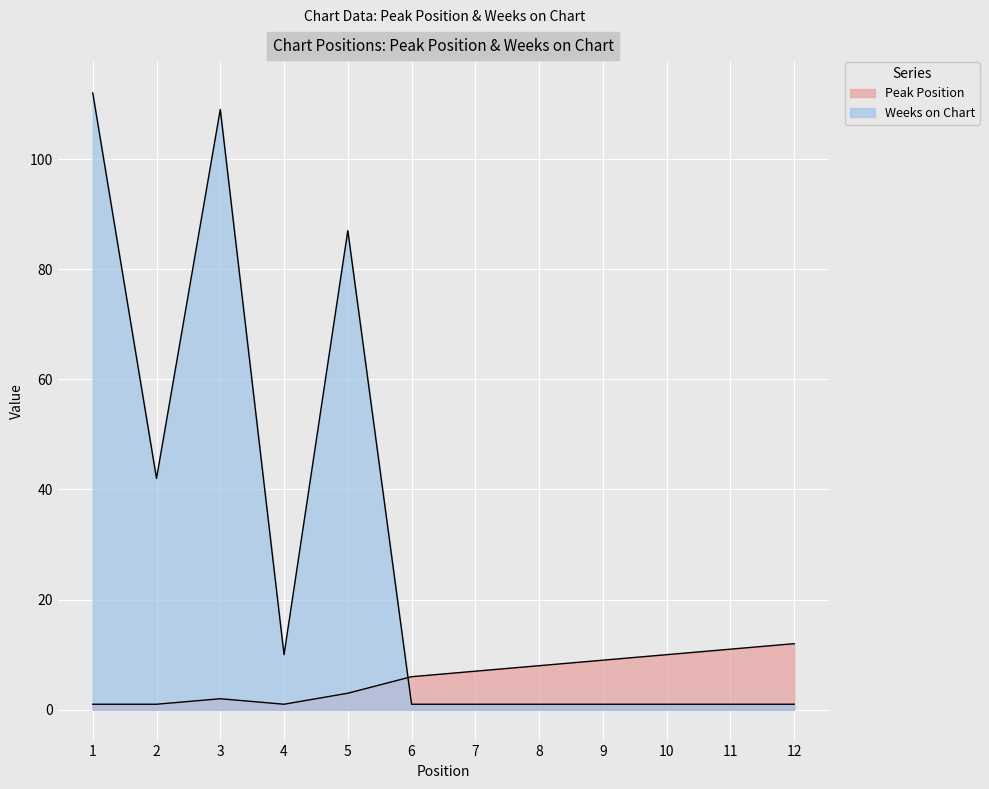

What is the difference between the second highest and second lowest values in the Weeks on Chart series?

108